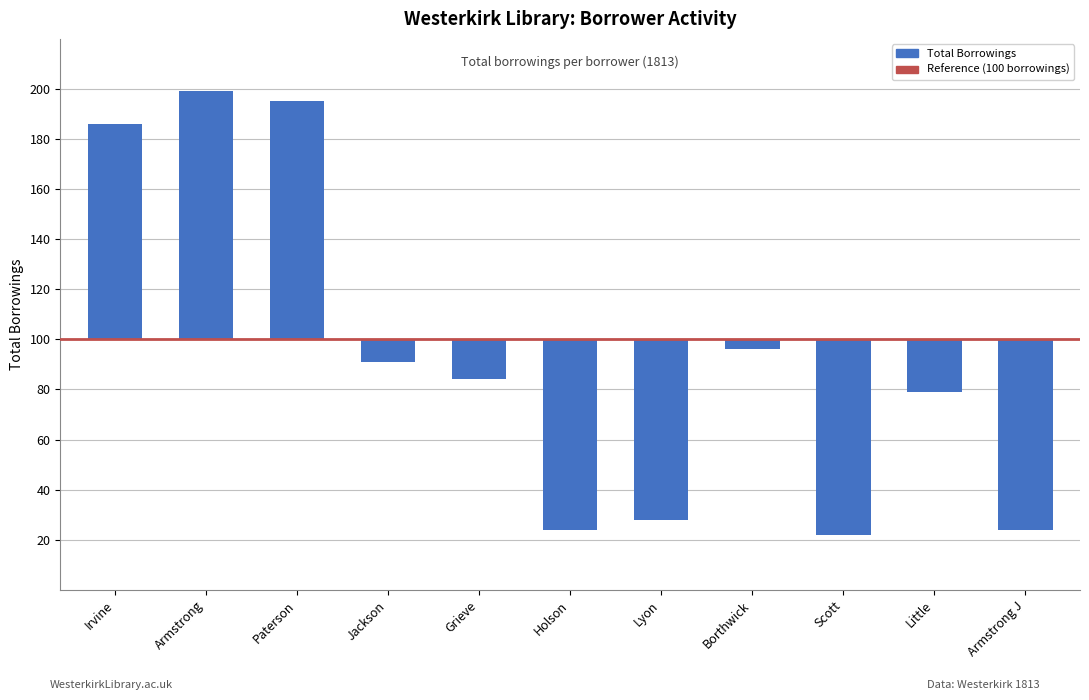

Reading left to right, transcribe all the data shown in this chart.

Irvine=86	Armstrong=99	Paterson=95	Jackson=-9	Grieve=-16	Holson=-76	Lyon=-72	Borthwick=-4	Scott=-78	Little=-21	Armstrong J=-76